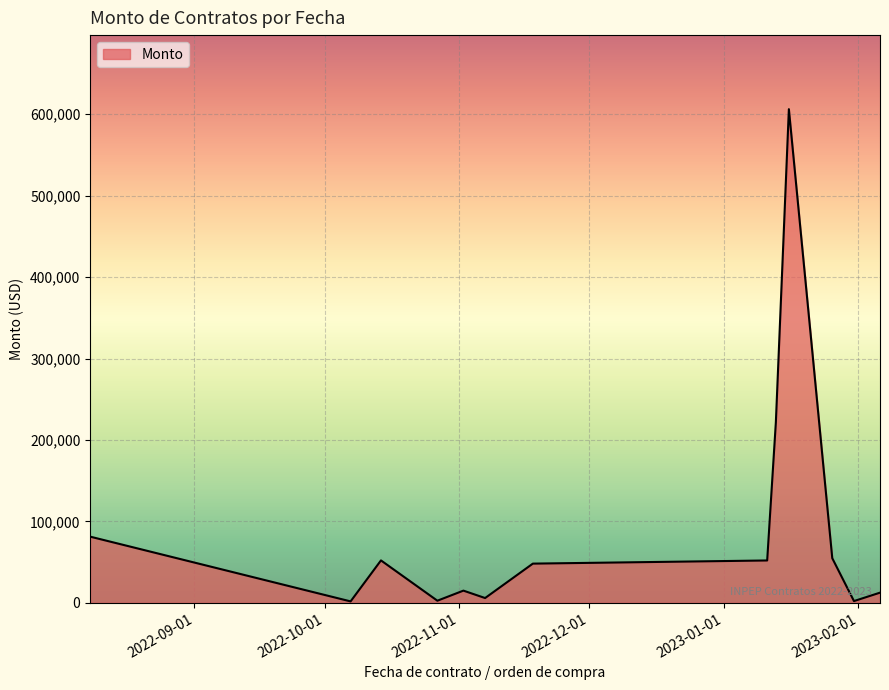

How many series are shown in this chart?

1